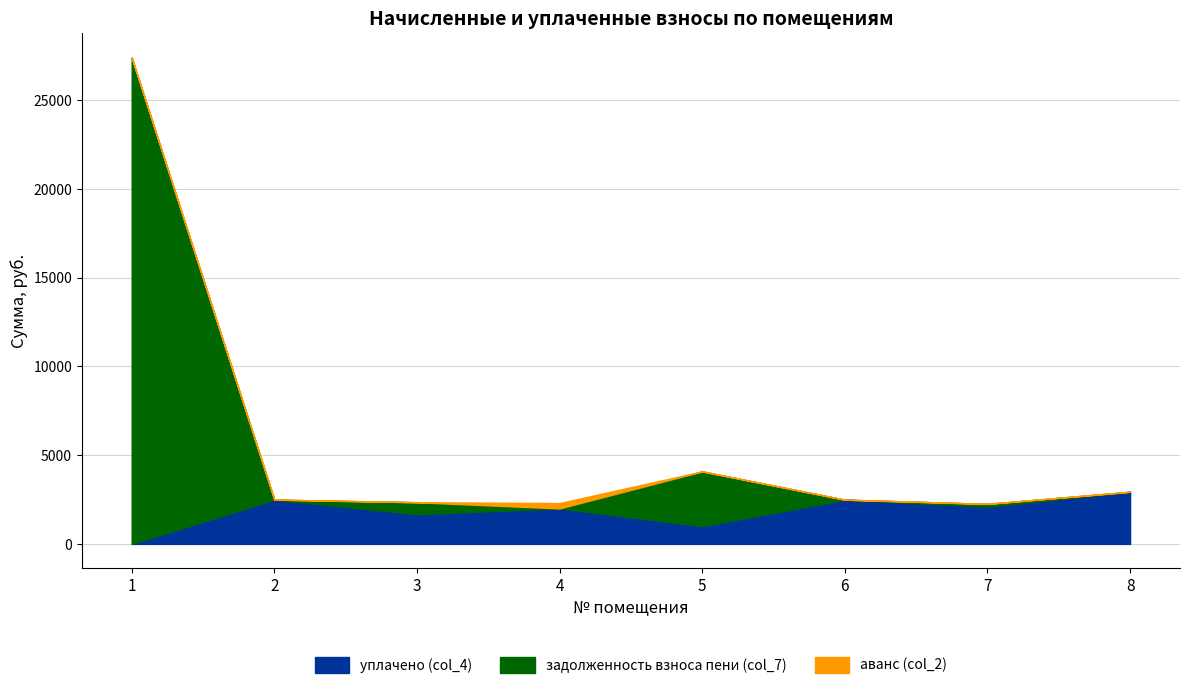

Rank the series by their maximum value, from highest to lowest.

задолженность взноса пени (col_7), уплачено (col_4), аванс (col_2)